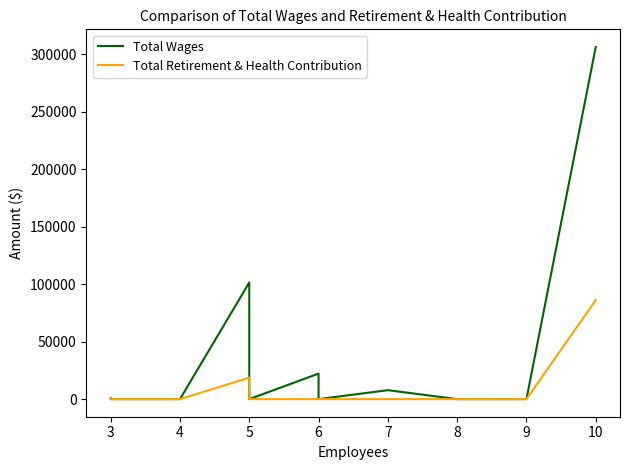

Count the number of categories in the chart.

19